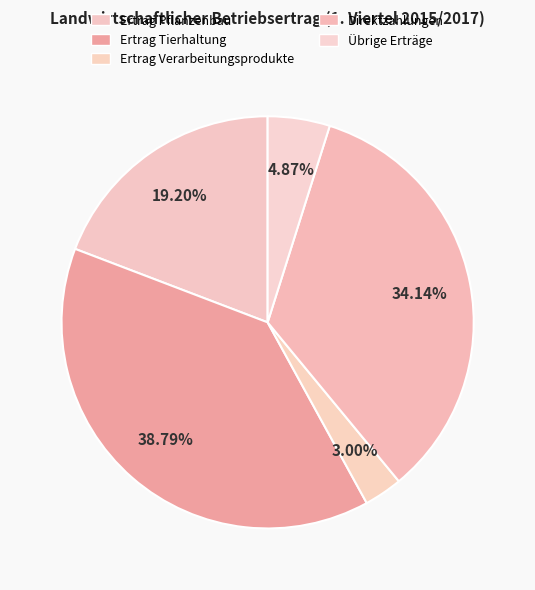

To the nearest percent, what is the difference between the Ertrag Pflanzenbau and Übrige Erträge slice percentages?

14%